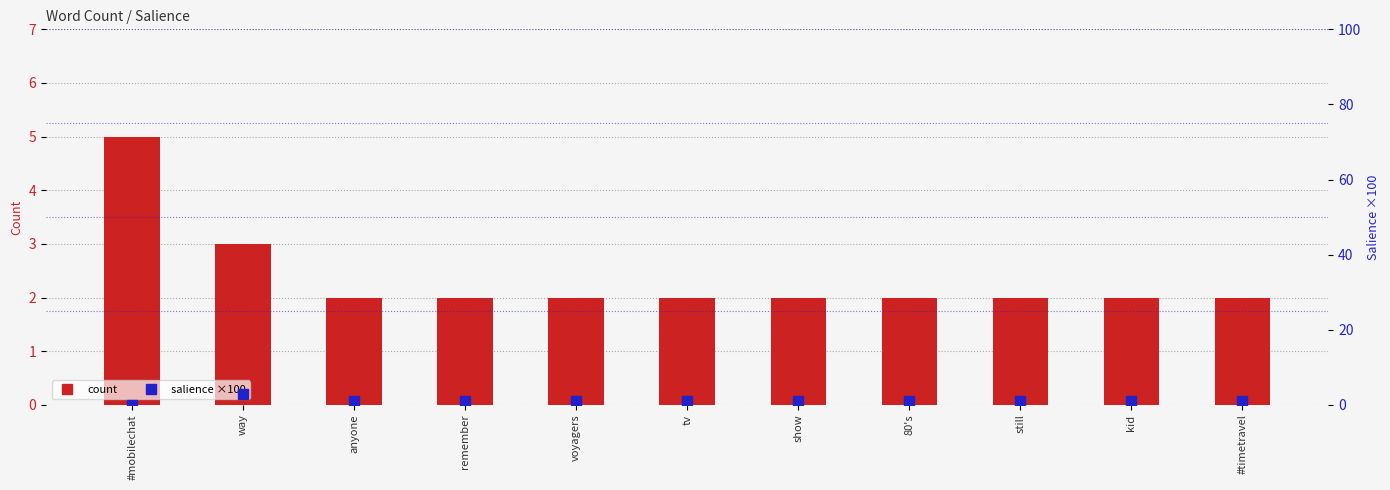

Rank the series at kid from lowest to highest value.

salience (scaled ×100), count